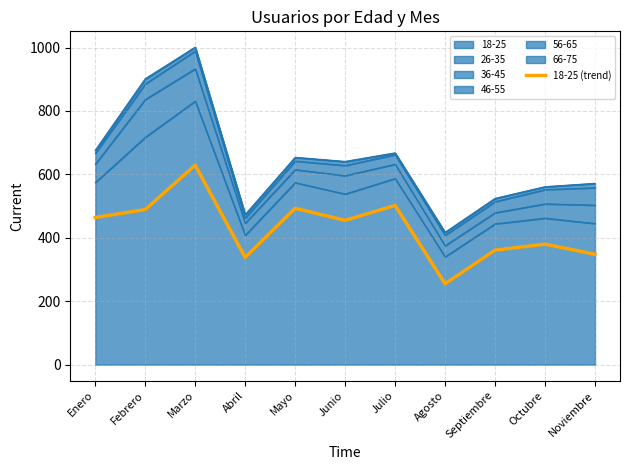

True or false: 18-25 has a value of 489 at Febrero.

True